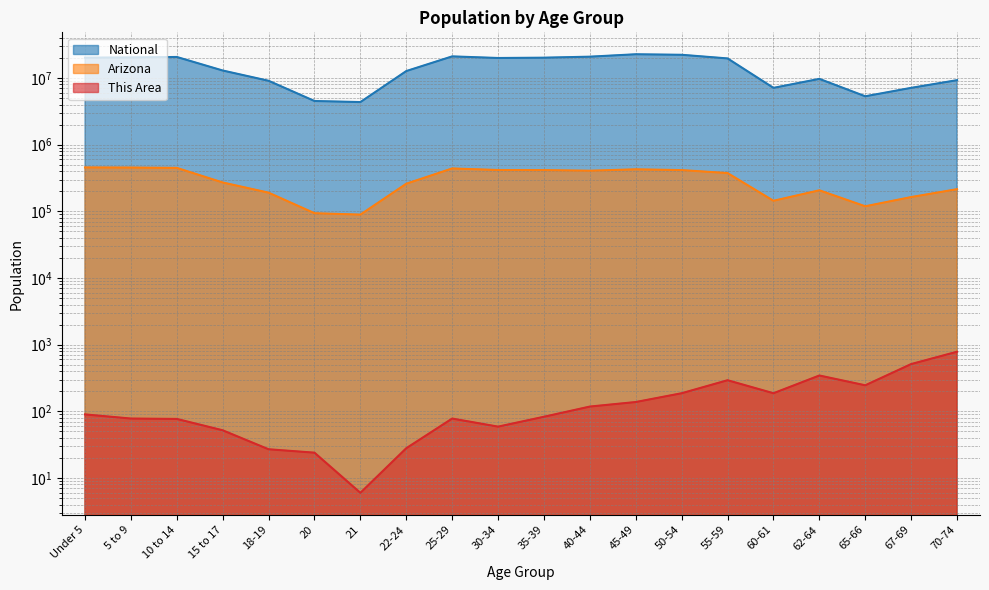

At which label is This Area closest to 395?

62-64